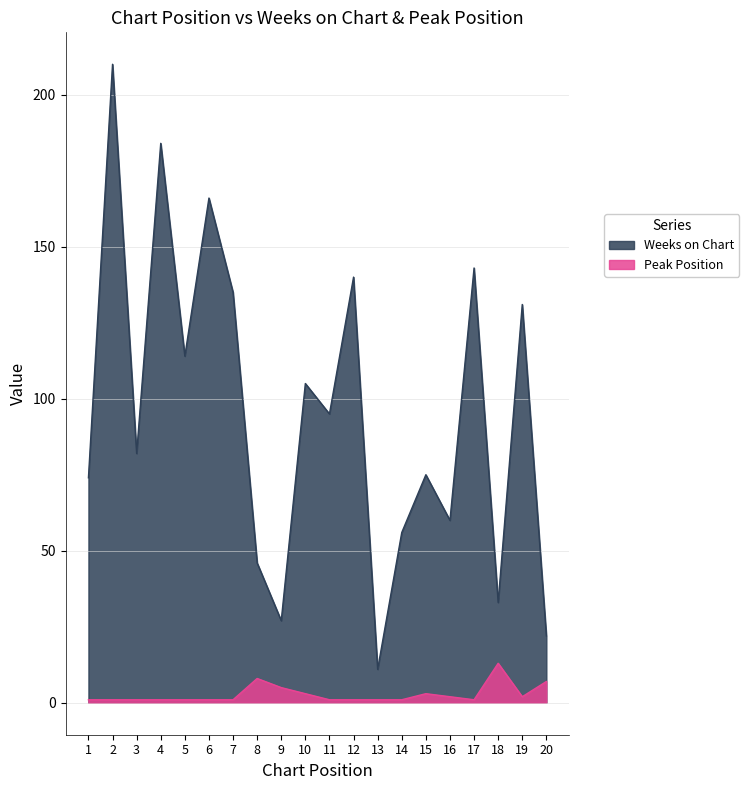

Where does the Weeks on Chart series first go above 95?

2